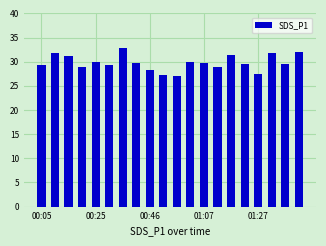

What is the difference between the maximum and minimum values?

5.7